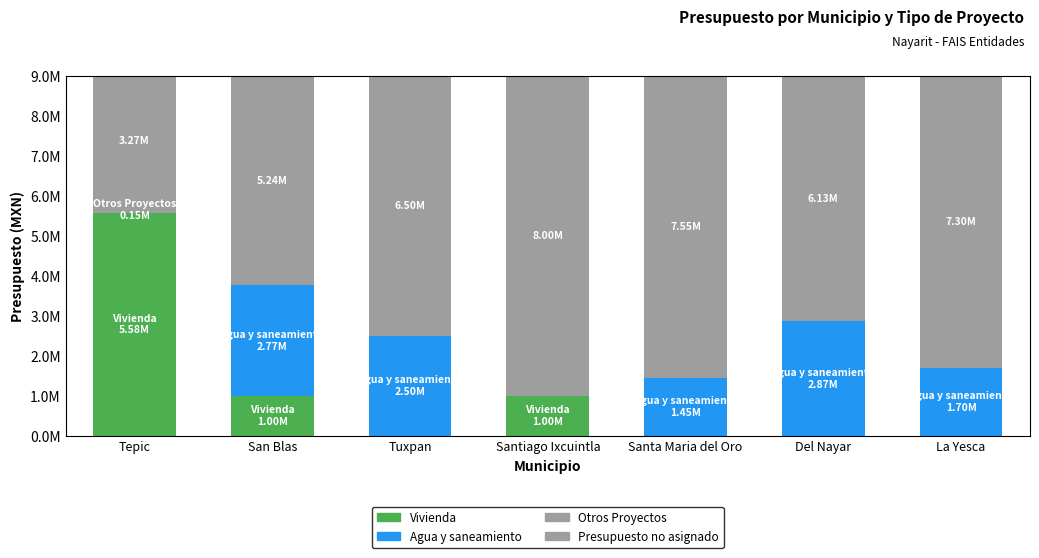

At Santa Maria del Oro, list the series in order from largest to smallest.

Presupuesto no asignado, Agua y saneamiento, Vivienda, Otros Proyectos